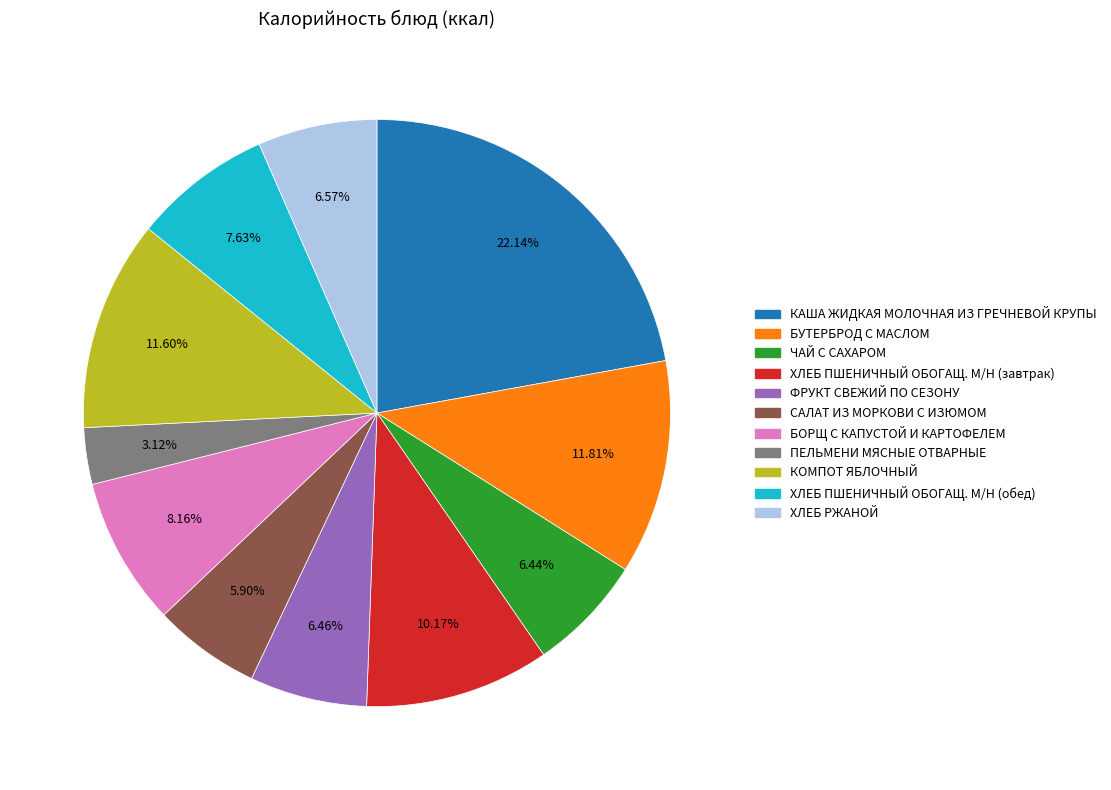

Which slice is the largest?

КАША ЖИДКАЯ МОЛОЧНАЯ ИЗ ГРЕЧНЕВОЙ КРУПЫ